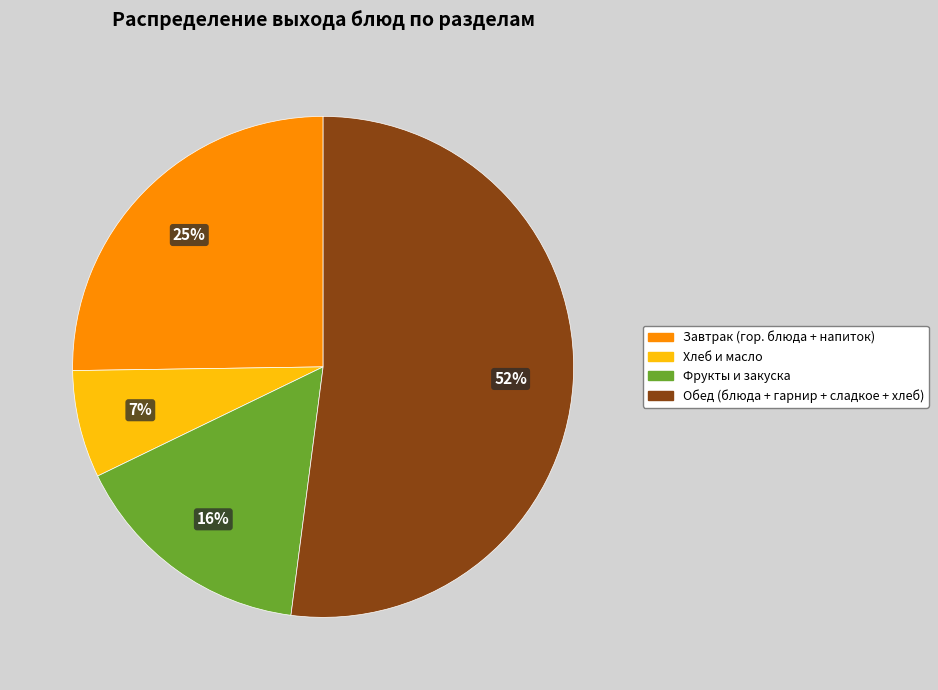

To the nearest percent, what percentage of the pie is Фрукты и закуска?

16%